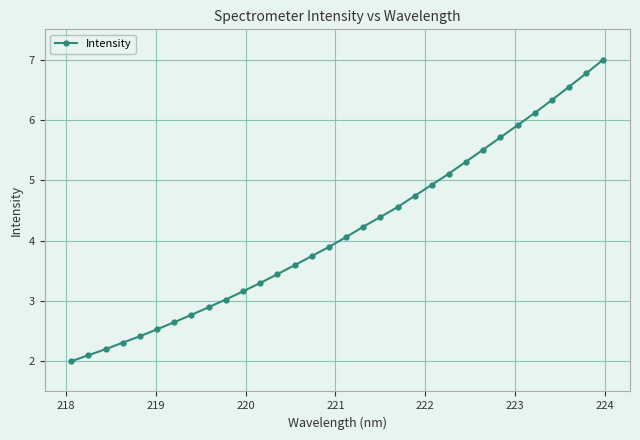

What is the smallest value displayed?

2.0